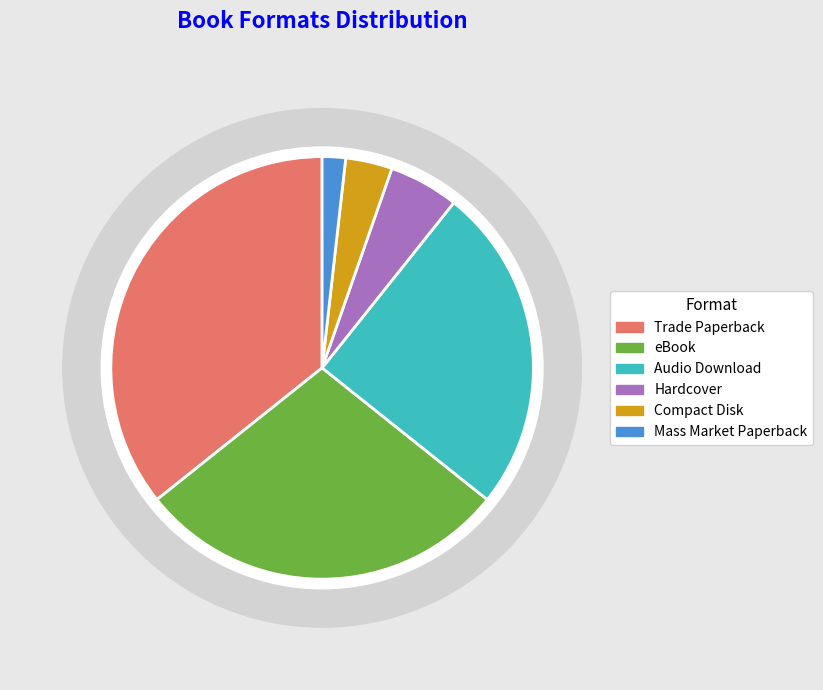

Does Mass Market Paperback account for over 50% of the chart?

No